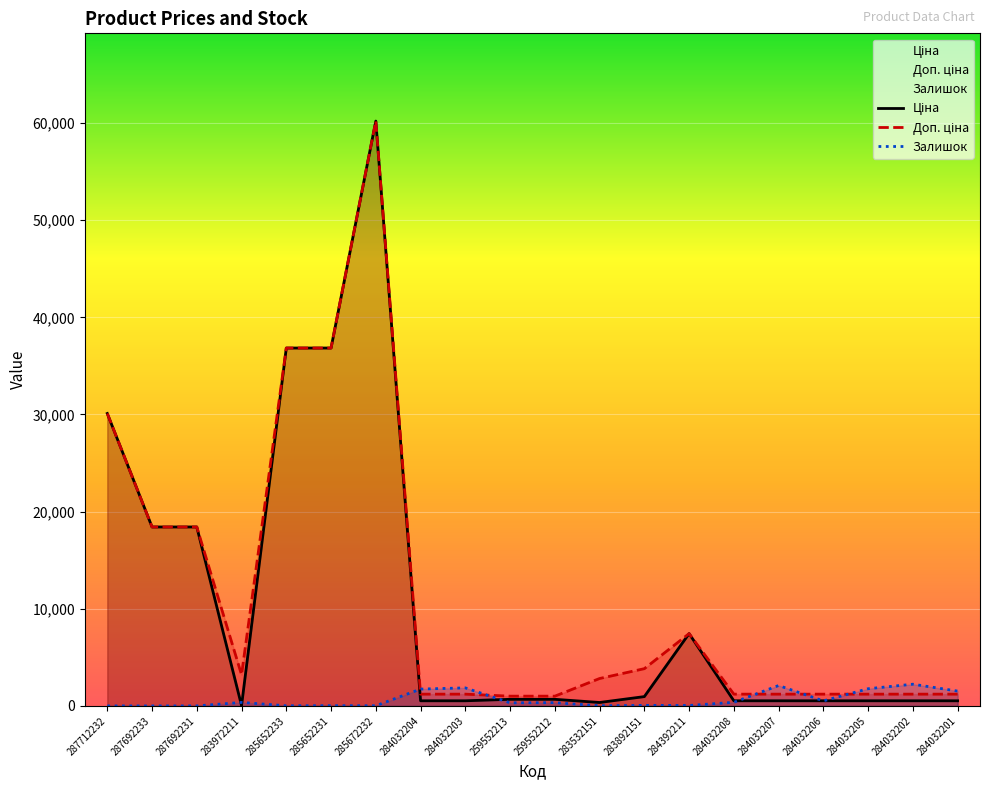

Where do Залишок and Доп. ціна first cross each other?

285672232 and 284032204